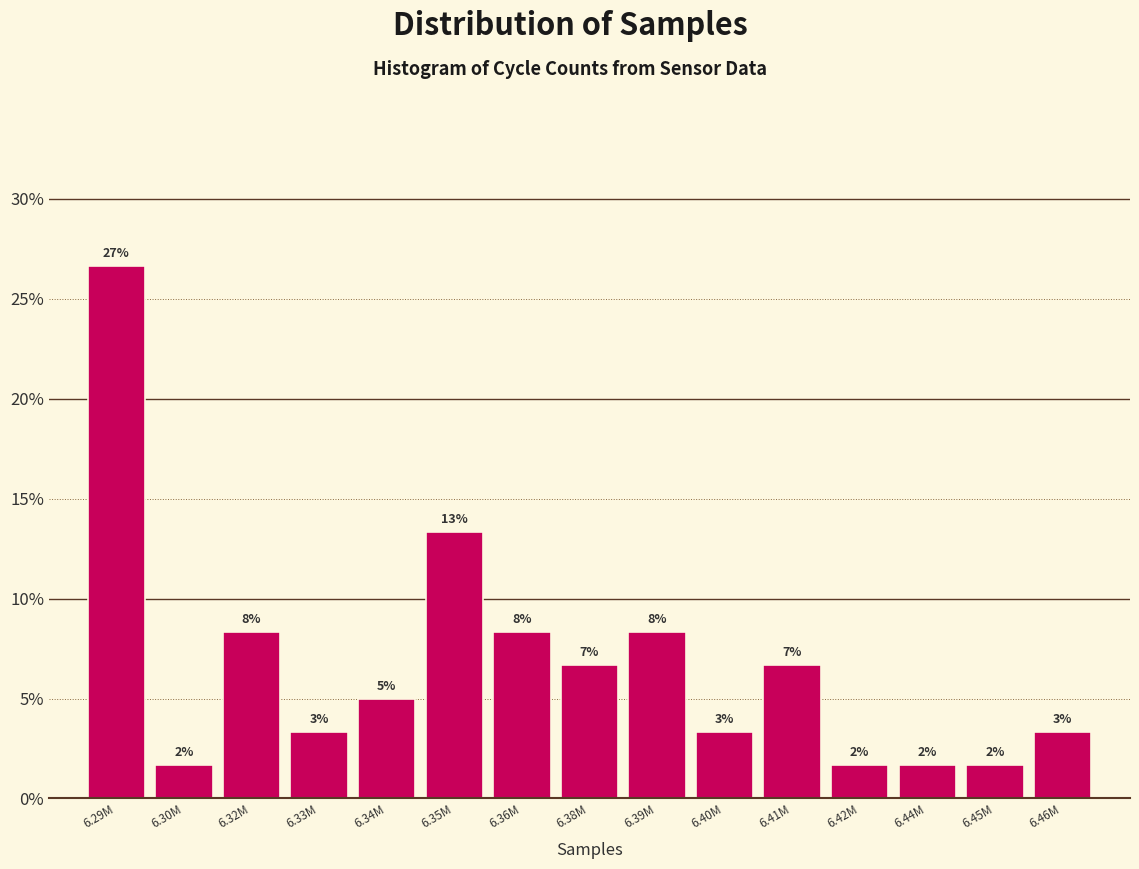

Does the chart contain any negative values?

No